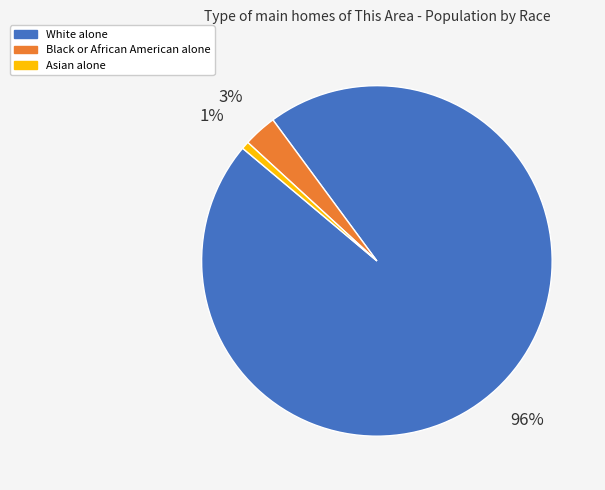

True or false: Black or African American alone accounts for 16% of the total.

False